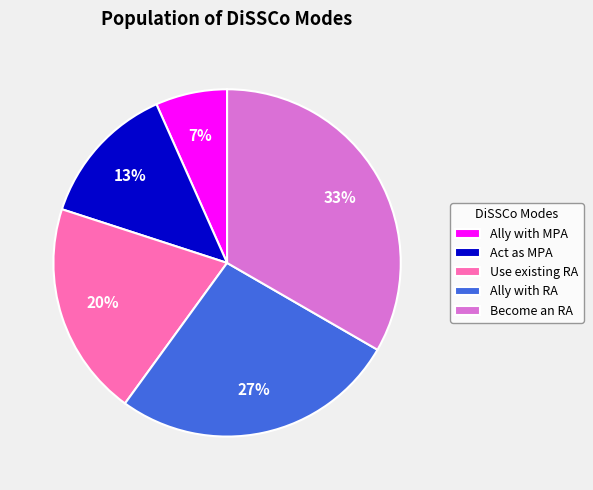

What is the ratio of the value at Become an RA to the value at Act as MPA?

2.5